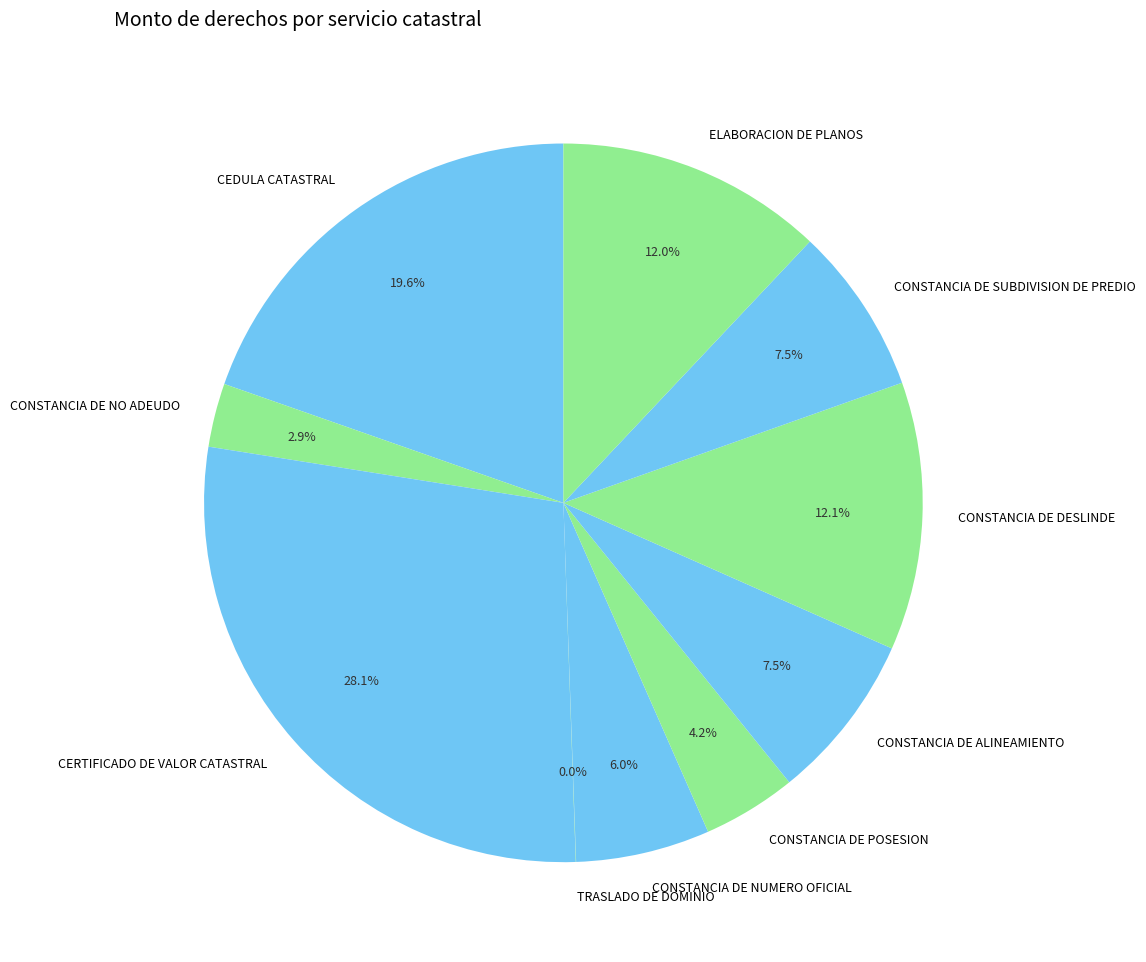

Does CONSTANCIA DE NO ADEUDO account for over 50% of the chart?

No